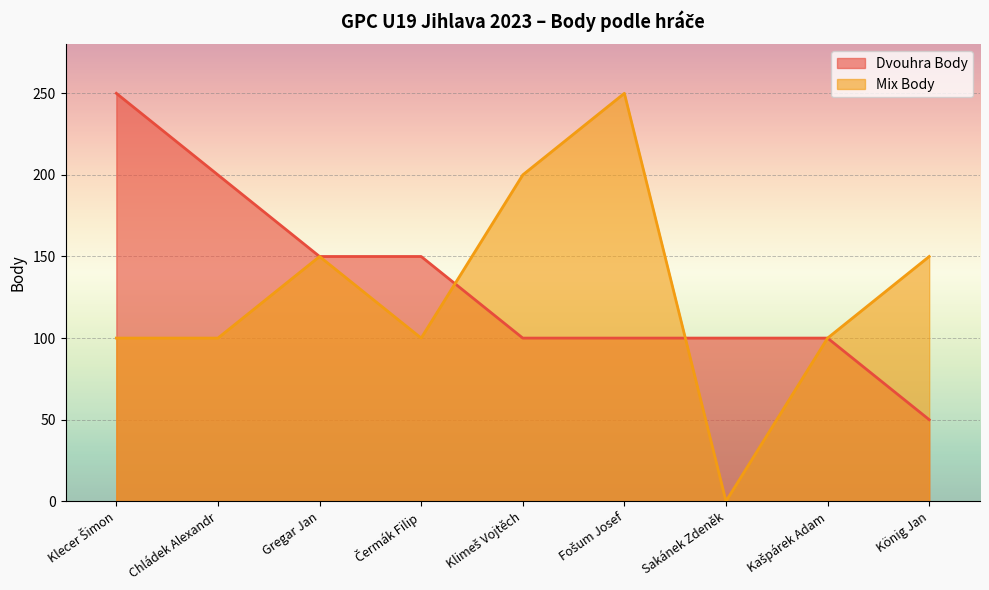

Reading right to left, transcribe all the data shown in this chart.

Dvouhra Body: König Jan=50	Kašpárek Adam=100	Sakánek Zdeněk=100	Fošum Josef=100	Klimeš Vojtěch=100	Čermák Filip=150	Gregar Jan=150	Chládek Alexandr=200	Klecer Šimon=250
Mix Body: König Jan=150	Kašpárek Adam=100	Sakánek Zdeněk=0	Fošum Josef=250	Klimeš Vojtěch=200	Čermák Filip=100	Gregar Jan=150	Chládek Alexandr=100	Klecer Šimon=100